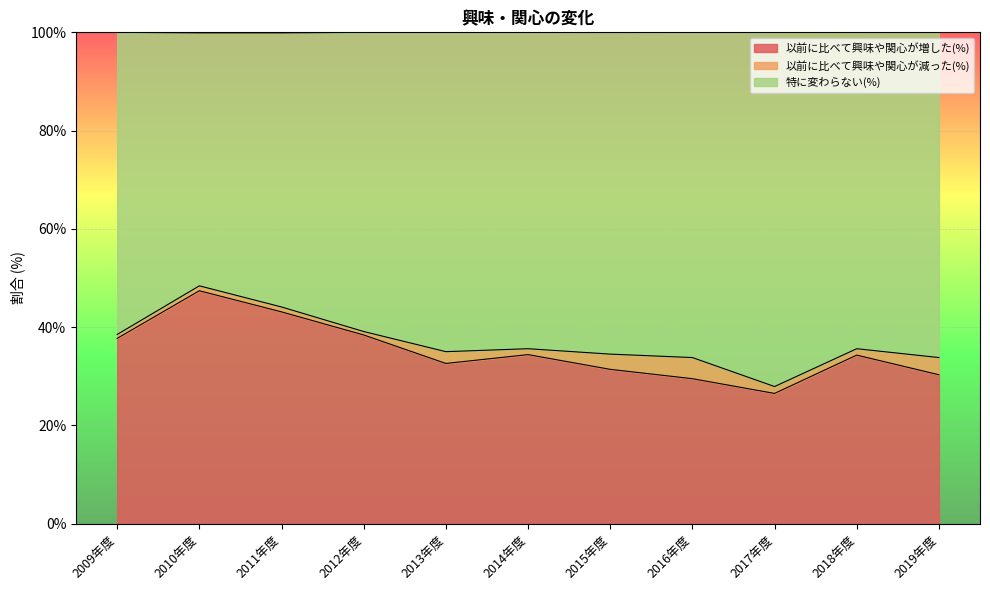

At which label does 以前に比べて興味や関心が増した(%) reach its peak?

2010年度